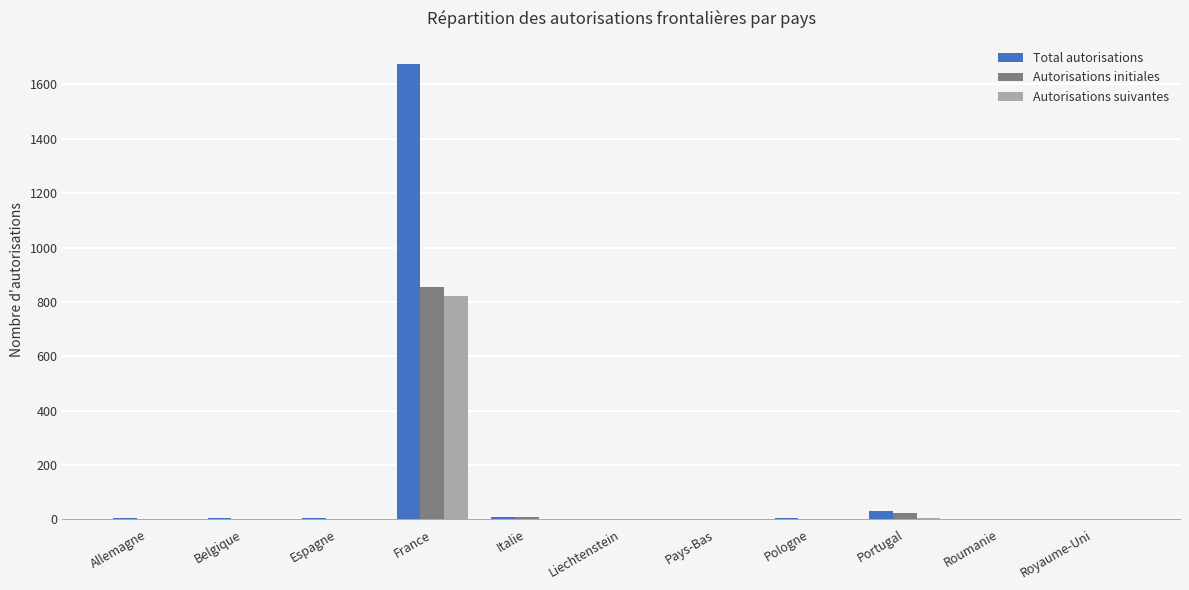

What is the maximum value for Autorisations suivantes?

823